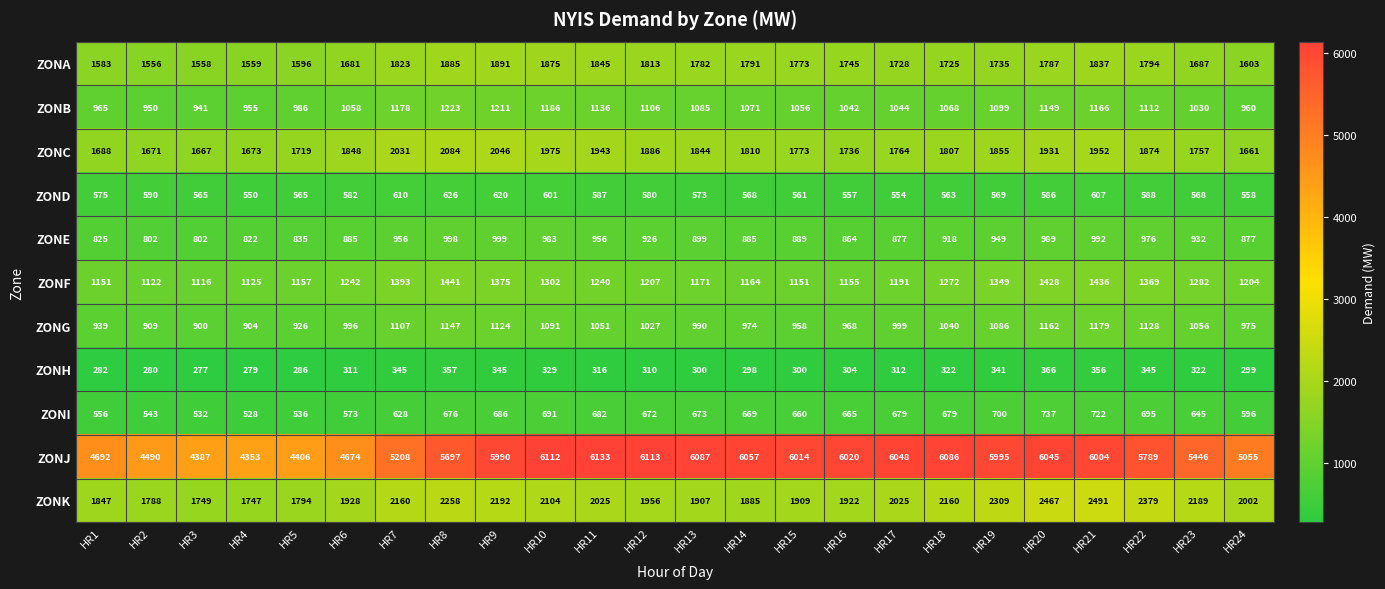

Rank the series by their maximum value, from lowest to highest.

ZONH, ZOND, ZONI, ZONE, ZONG, ZONB, ZONF, ZONA, ZONC, ZONK, ZONJ